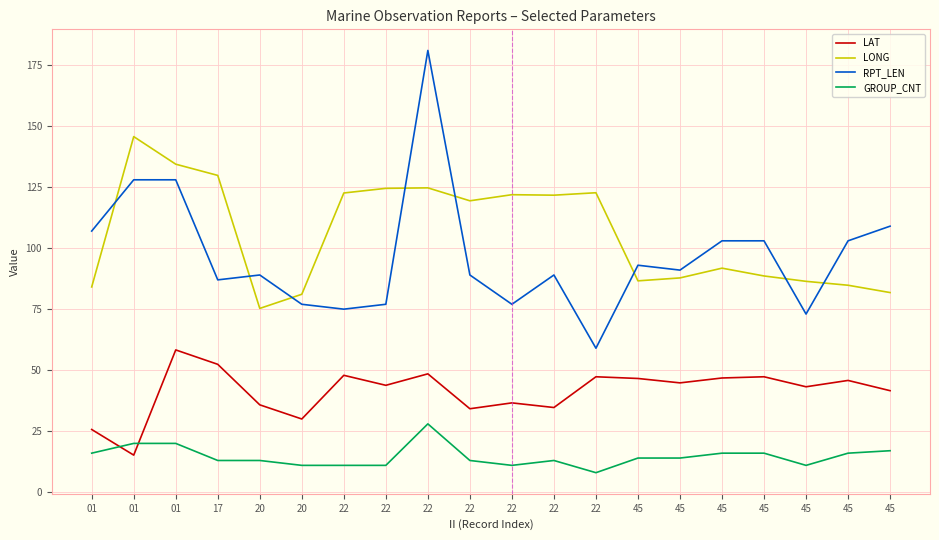

What are all the series names shown in the legend?

LAT, LONG, RPT_LEN, GROUP_CNT